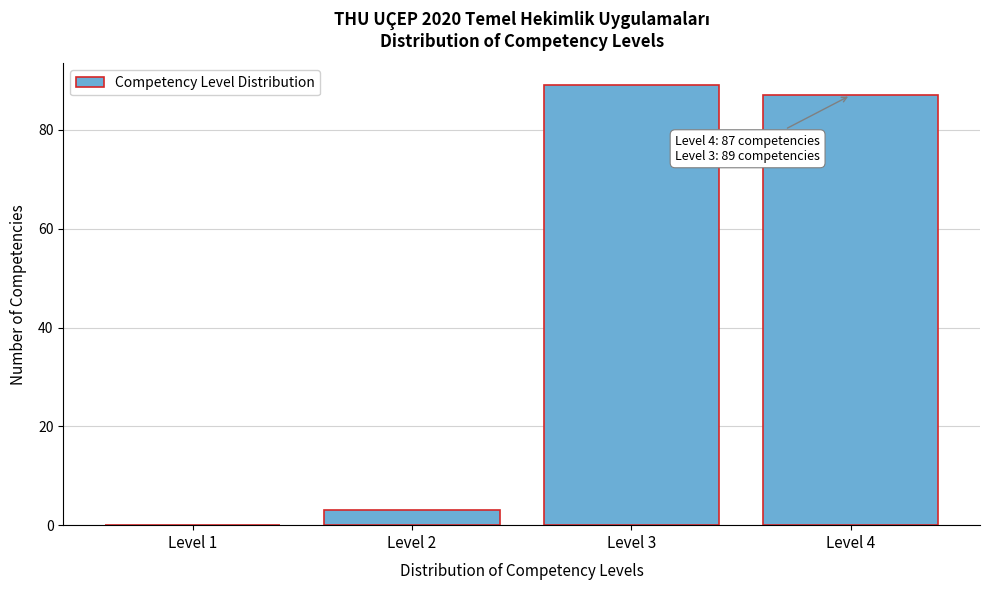

Reading left to right, what are all the values shown in this chart?

Level 1=0	Level 2=3	Level 3=89	Level 4=87